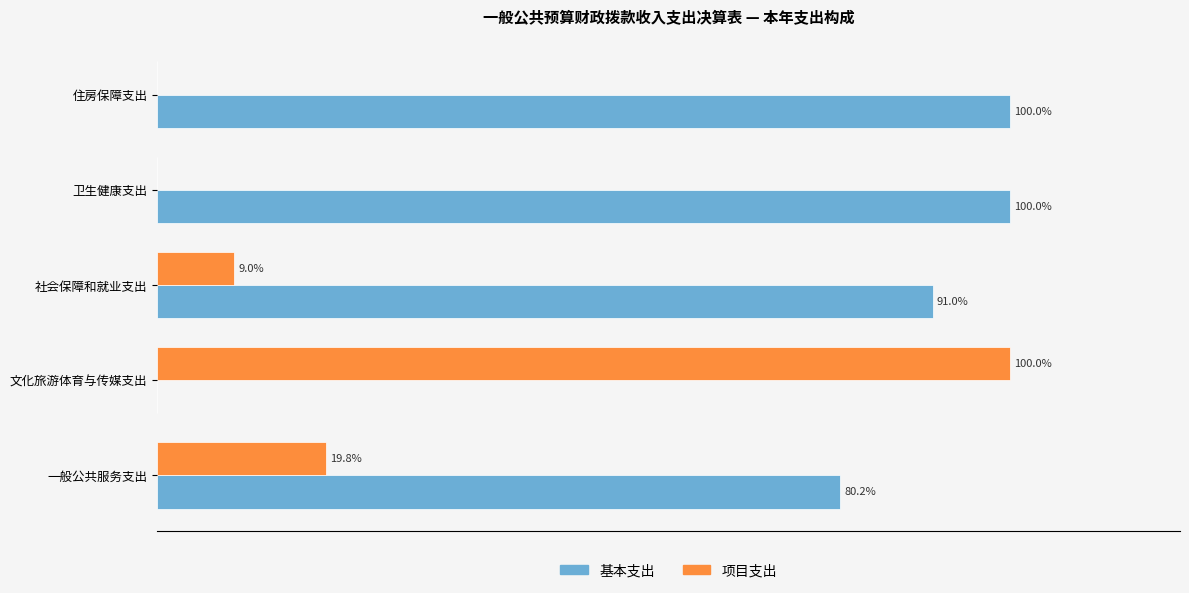

Which category has the highest value in the 项目支出 series?

文化旅游体育与传媒支出